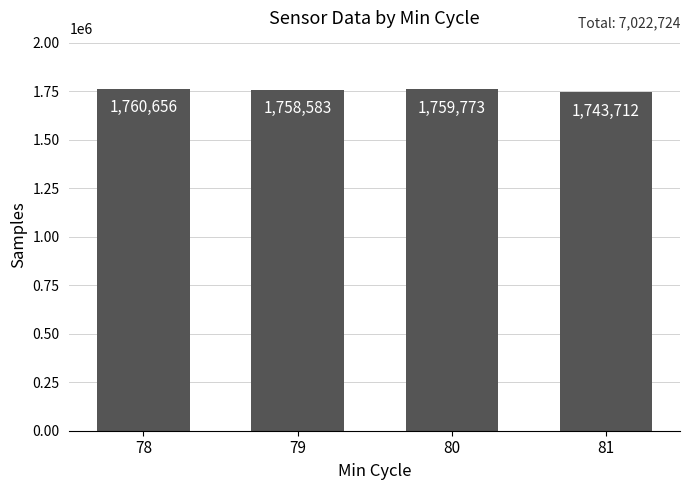

List the labels in order of value, smallest first.

81, 79, 80, 78